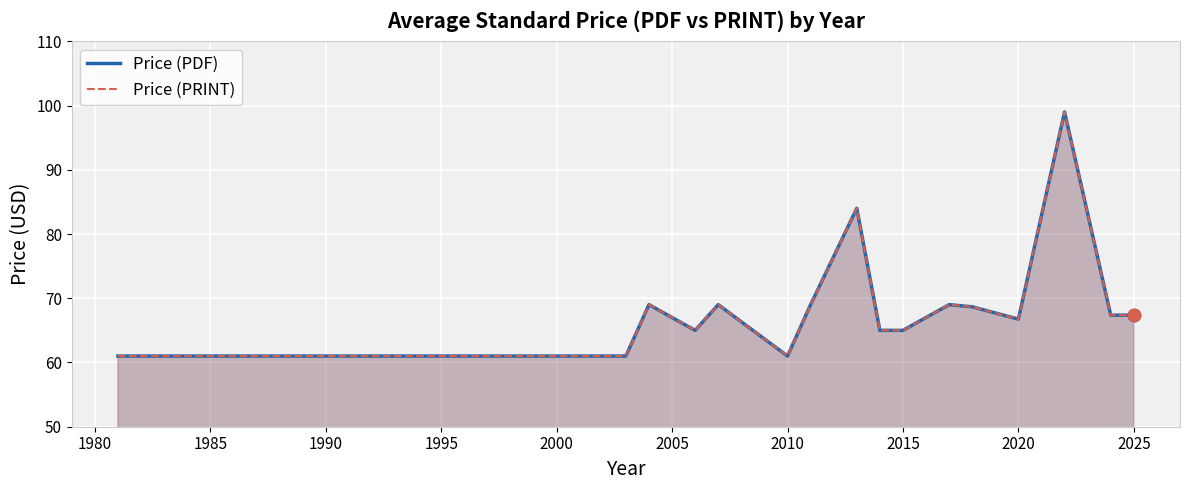

Which series reaches the maximum Y coordinate?

Price (PDF)